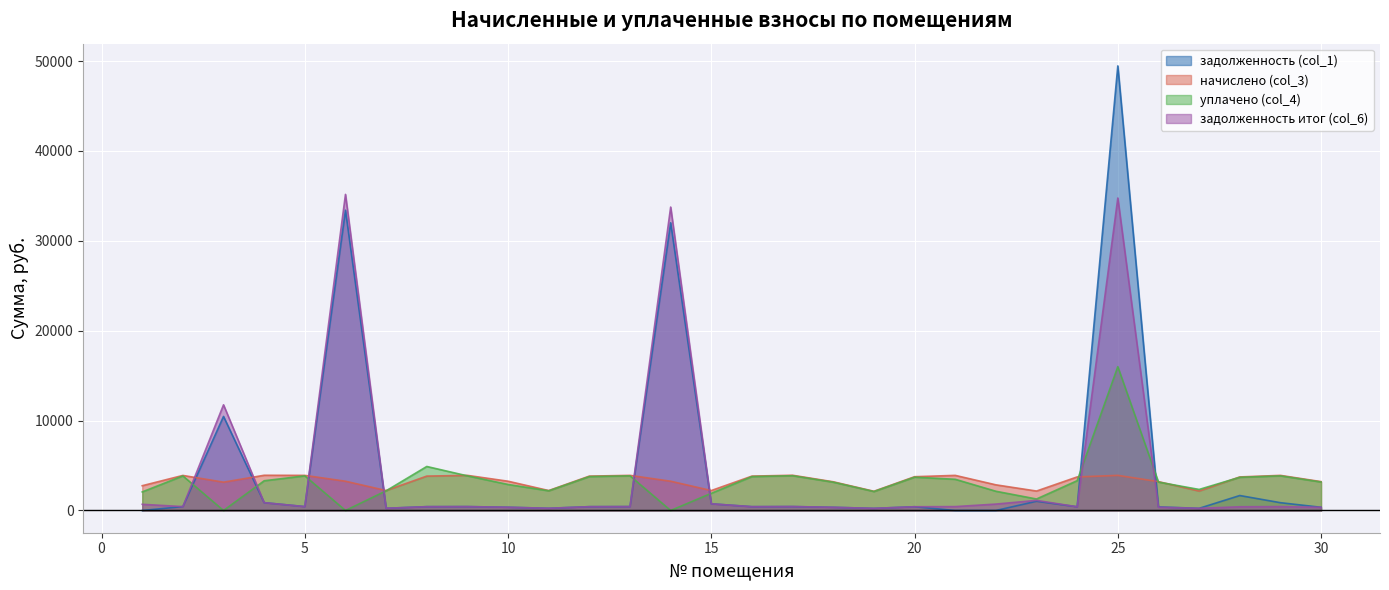

In уплачено (col_4), how many points are higher than both neighbors (excluding endpoints)?

8